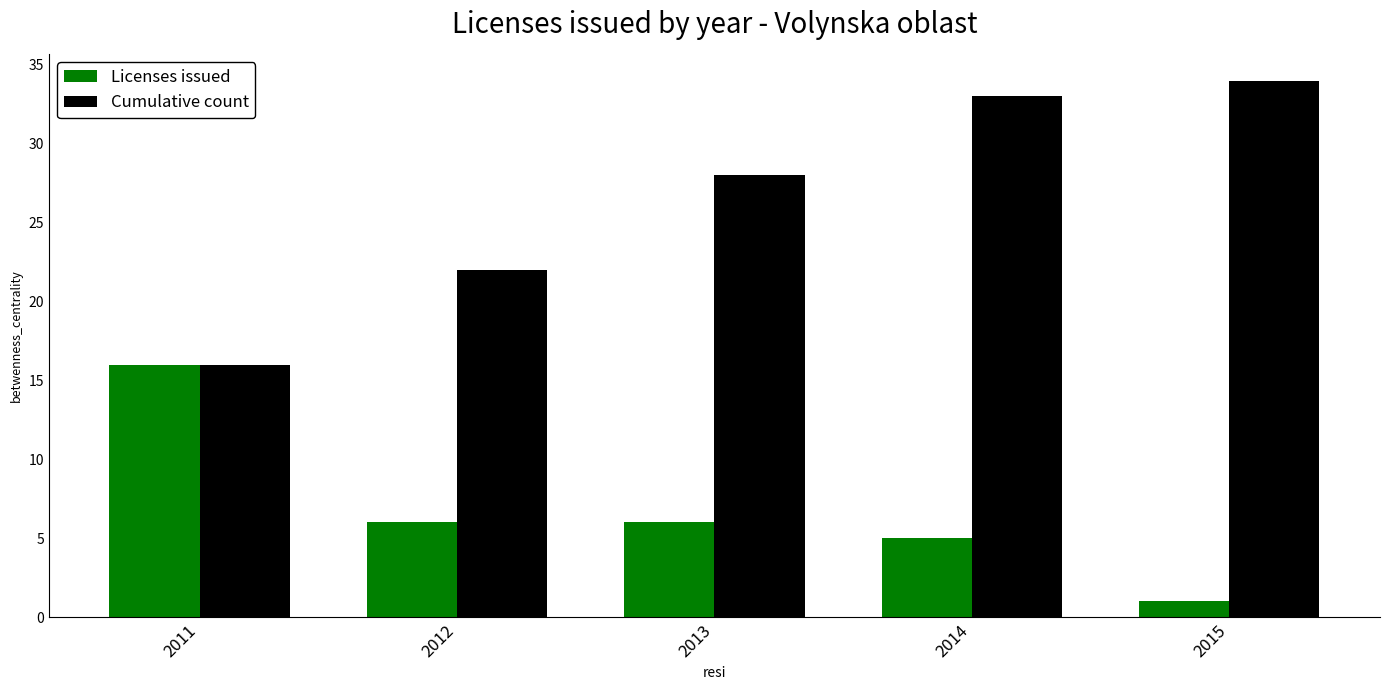

Is the value of Cumulative count at 2013 greater than the value of Licenses issued at 2014?

Yes